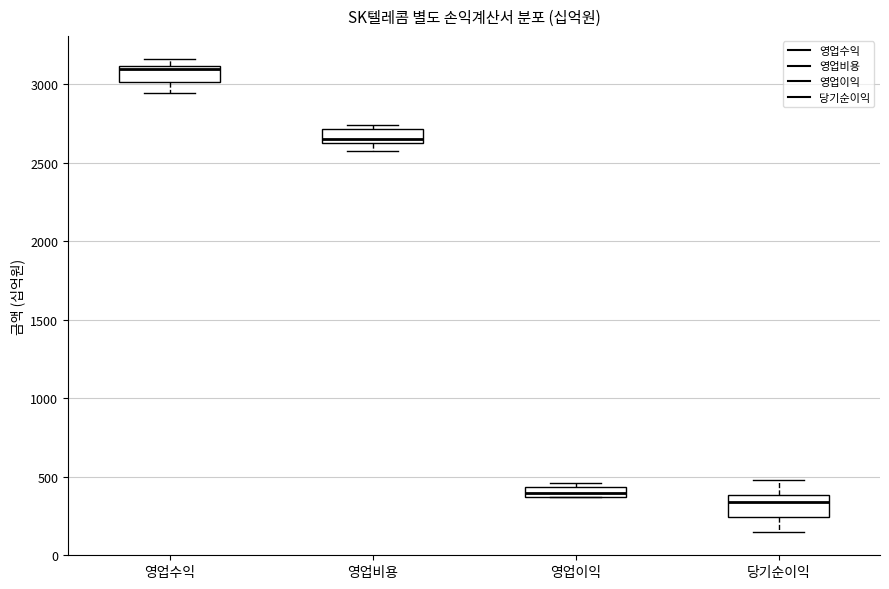

Where is the upper edge of the box for 영업수익 on the y-axis? The values are not printed on the chart, so give them approximately, as read against the axis.

3100